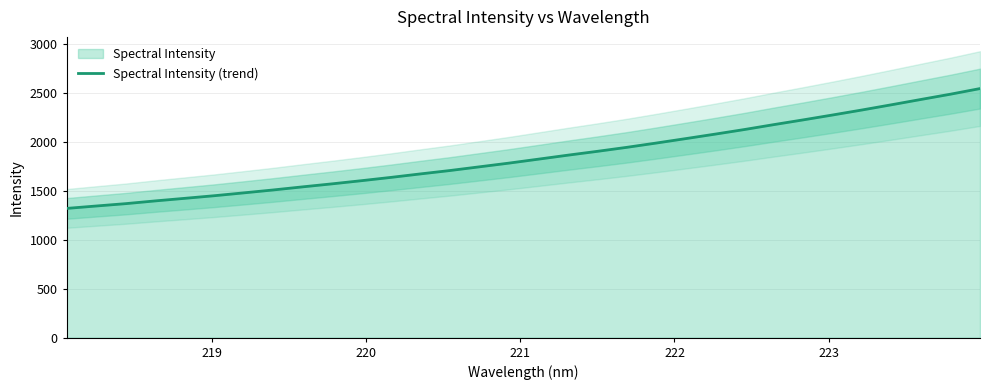

What is the lowest value of the Spectral Intensity (trend) series?

1322.3